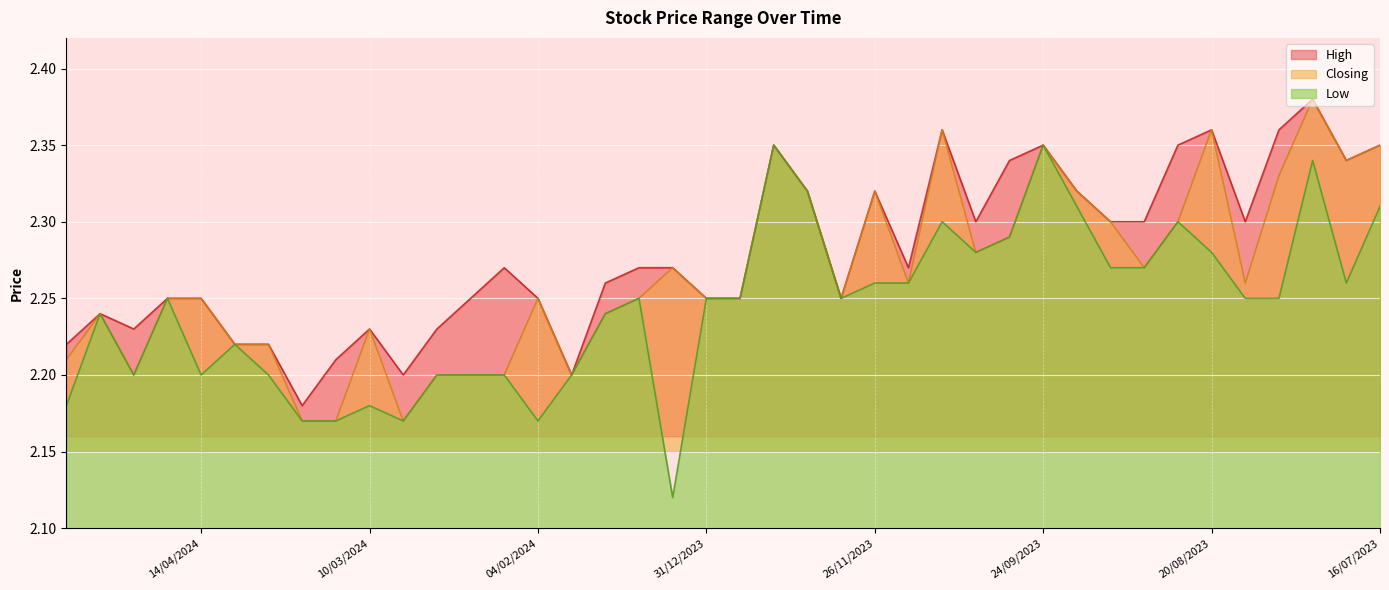

Is the value of Low at 10/03/2024 greater than the value of Closing at 04/02/2024?

No